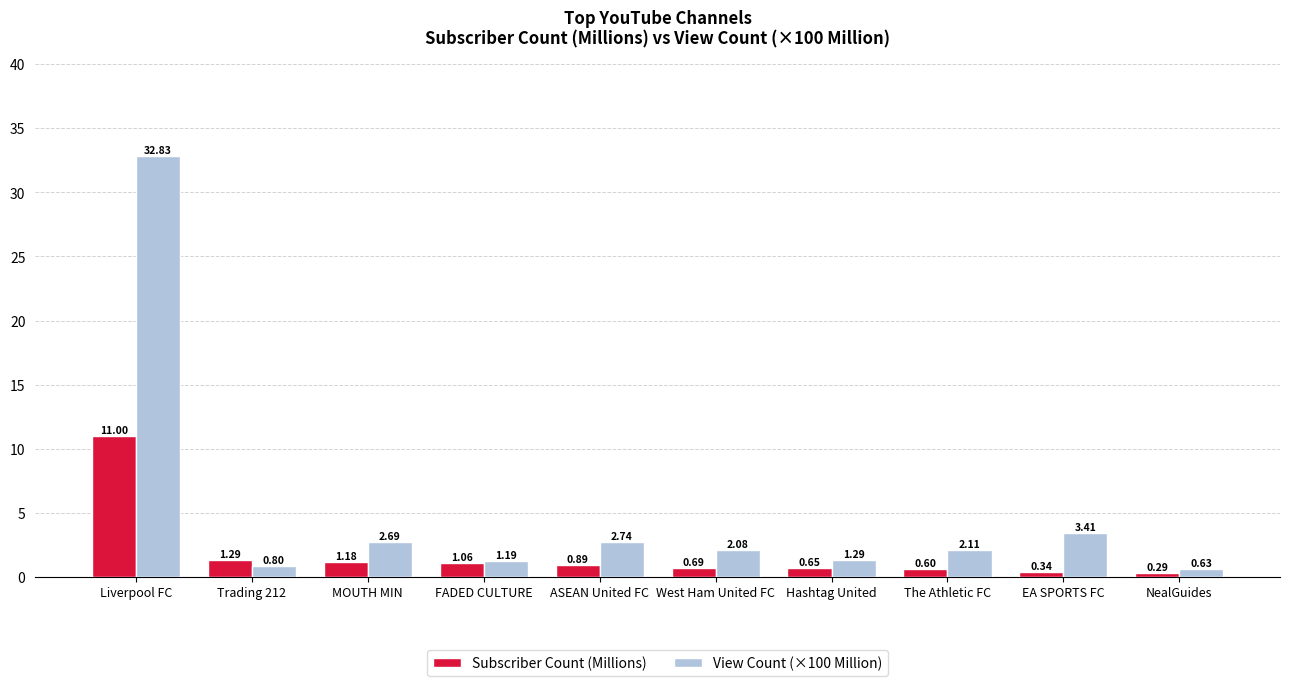

What is the label of the 3rd bar from the left?

MOUTH MIN